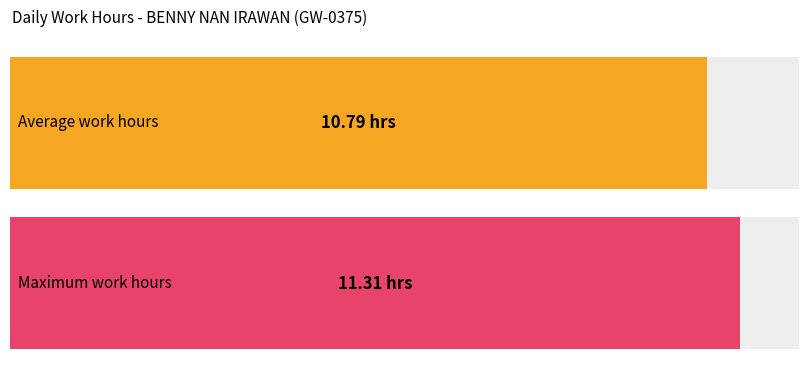

What is the average value?

10.8